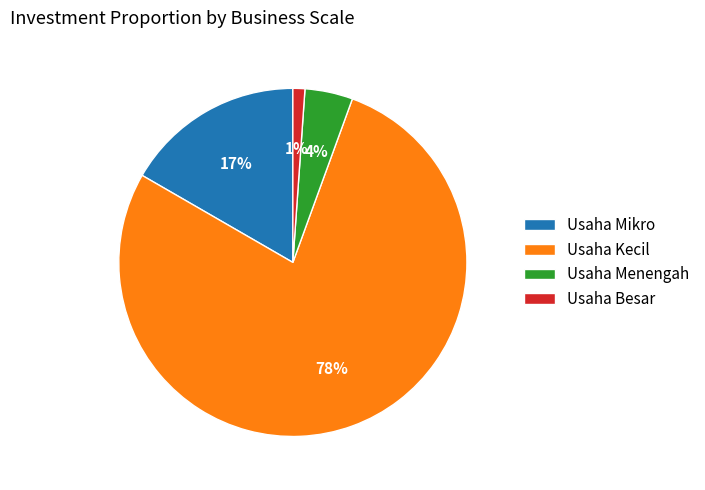

To the nearest percent, what is the combined percentage of Usaha Menengah and Usaha Kecil?

82%